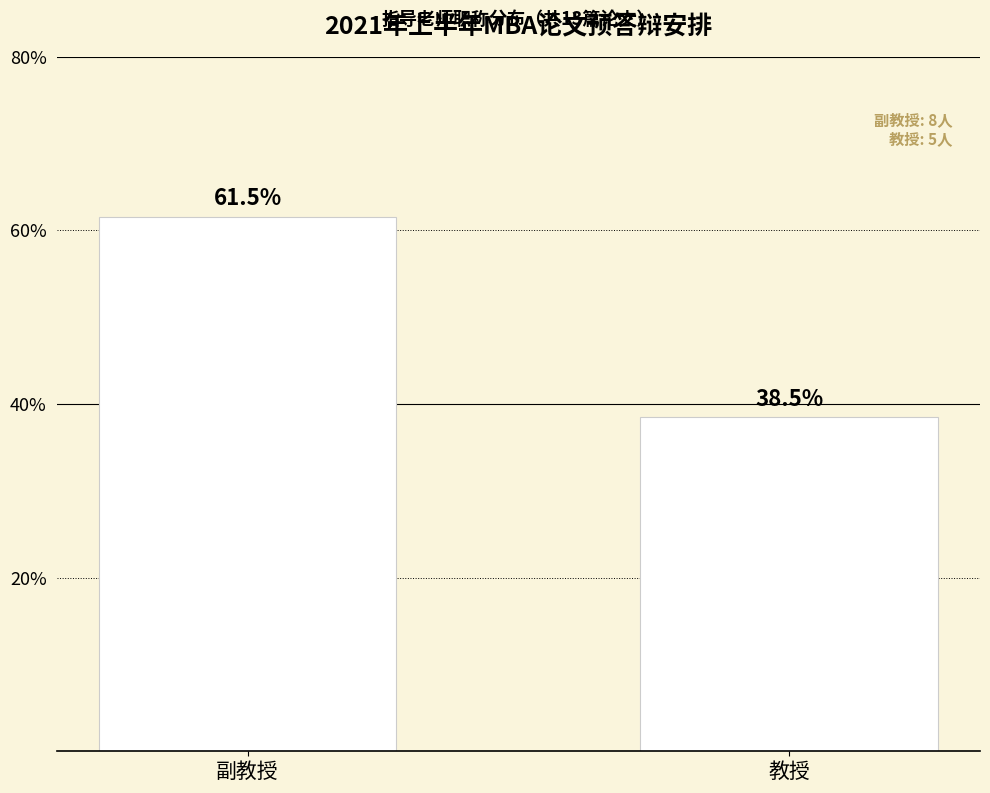

Which category has the lowest value across all series?

教授